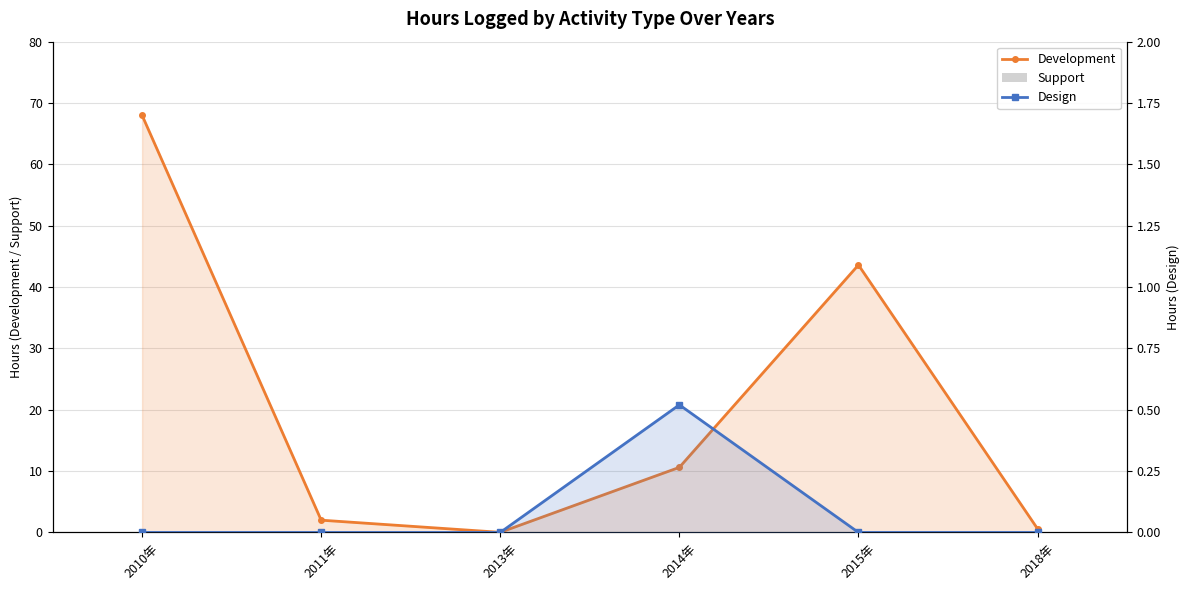

What is the maximum value for Design?

0.5